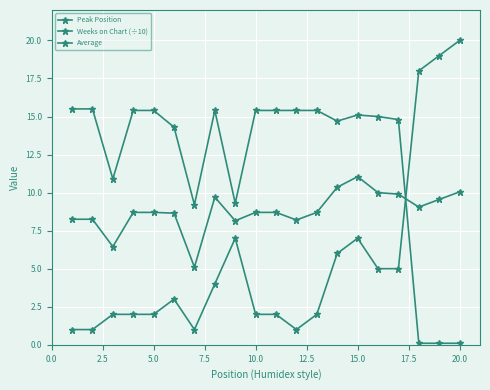

How many data points does each series have?

20